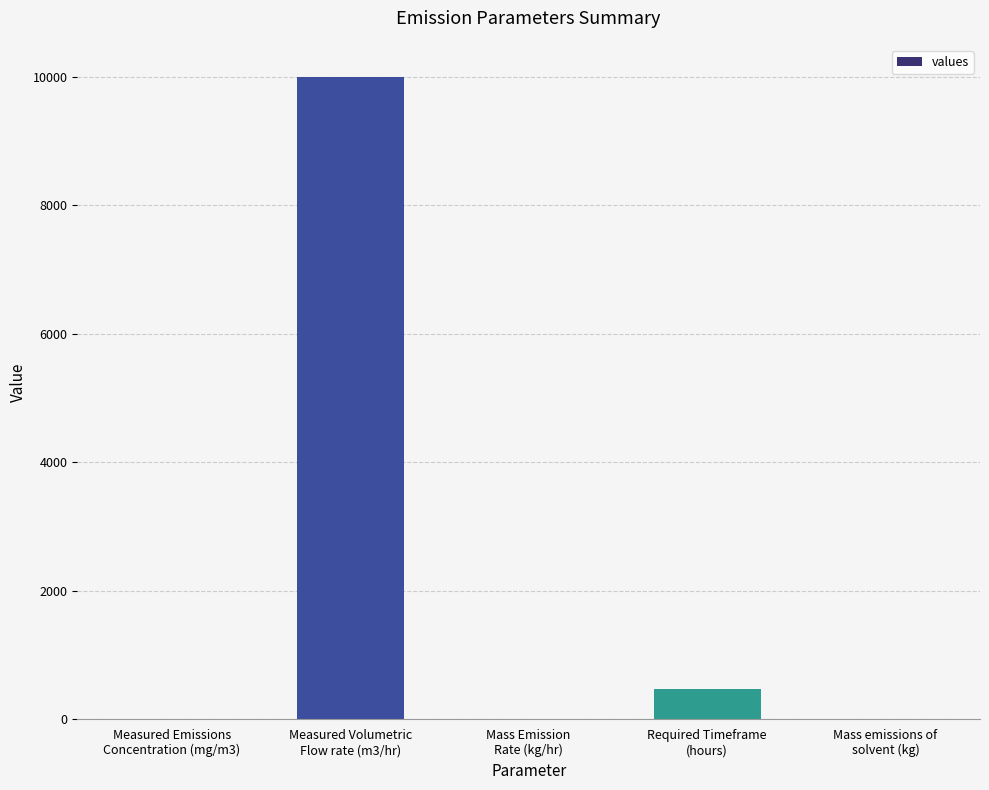

What is the greatest value displayed?

10000.0